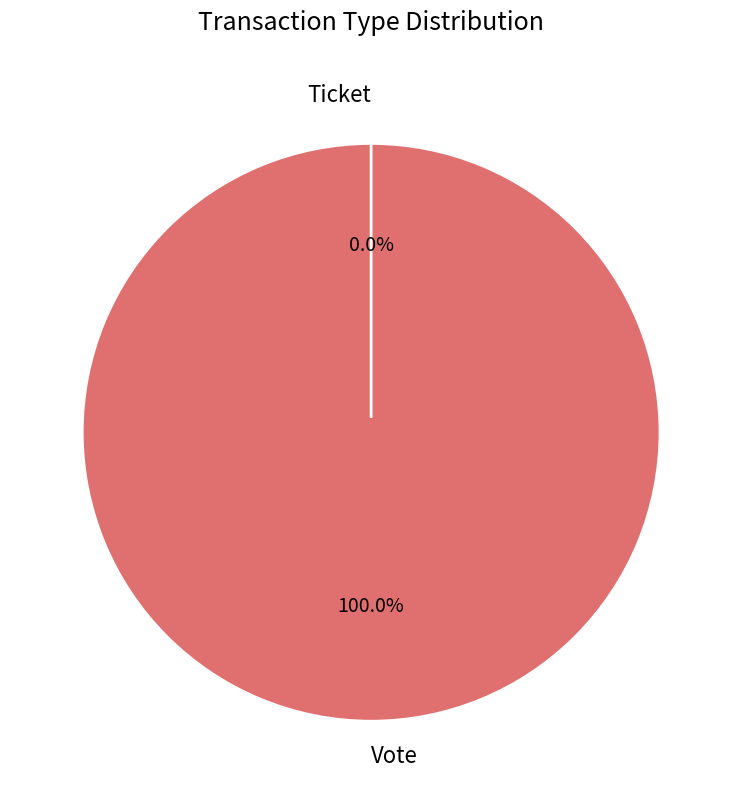

Which category accounts for the majority?

Vote